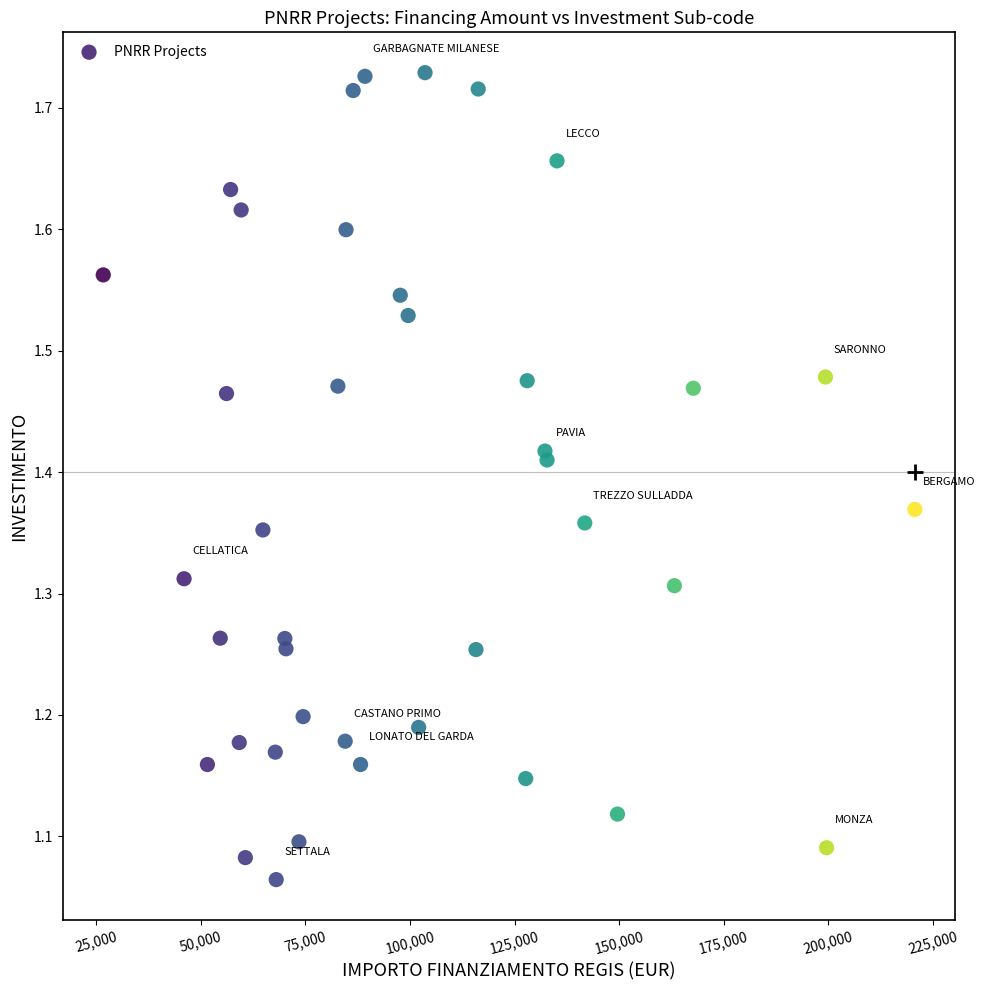

What is the range of Y values (max minus min)?

0.7